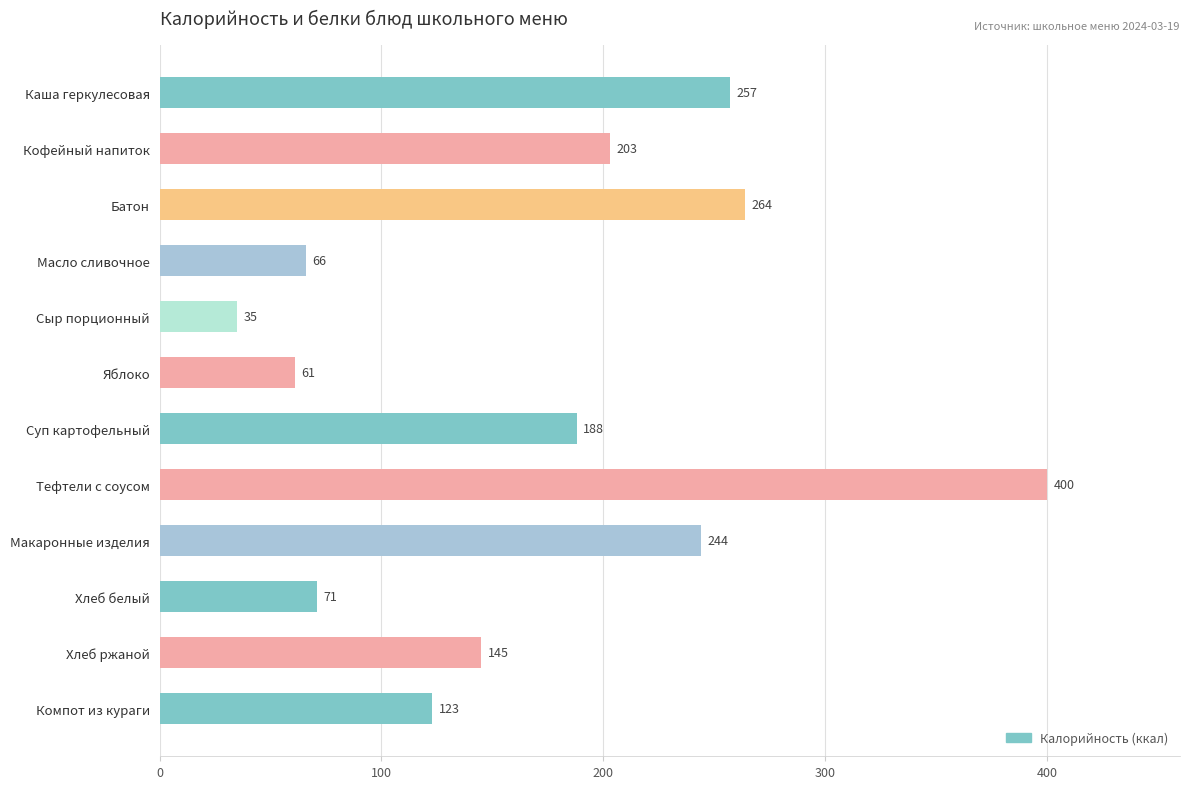

Which category has the lowest value across all series?

Сыр порционный